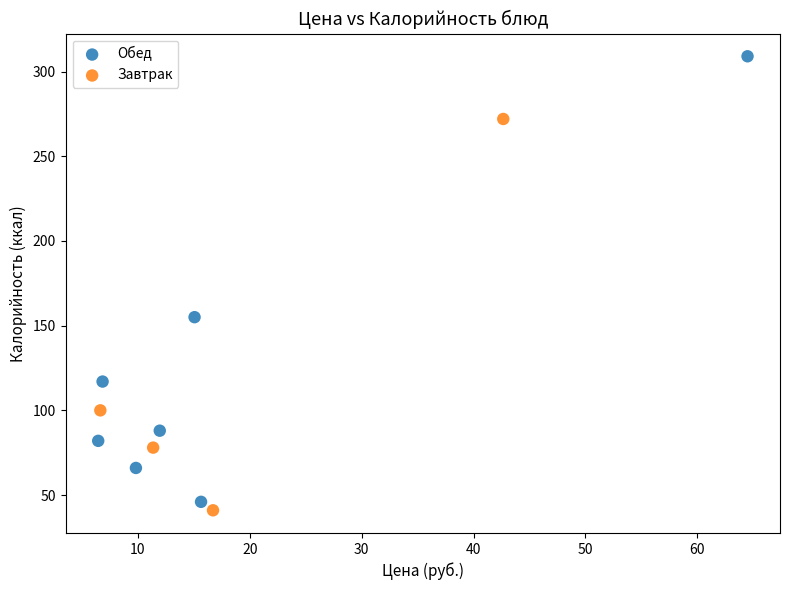

Which series has the widest spread of Y values?

Обед